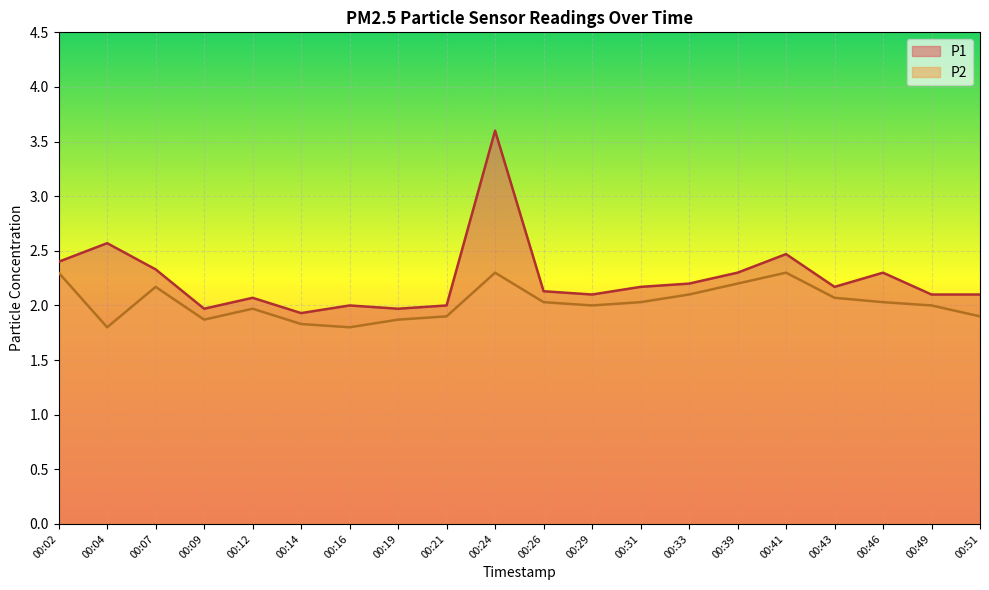

Which series has the widest spread of values?

P1